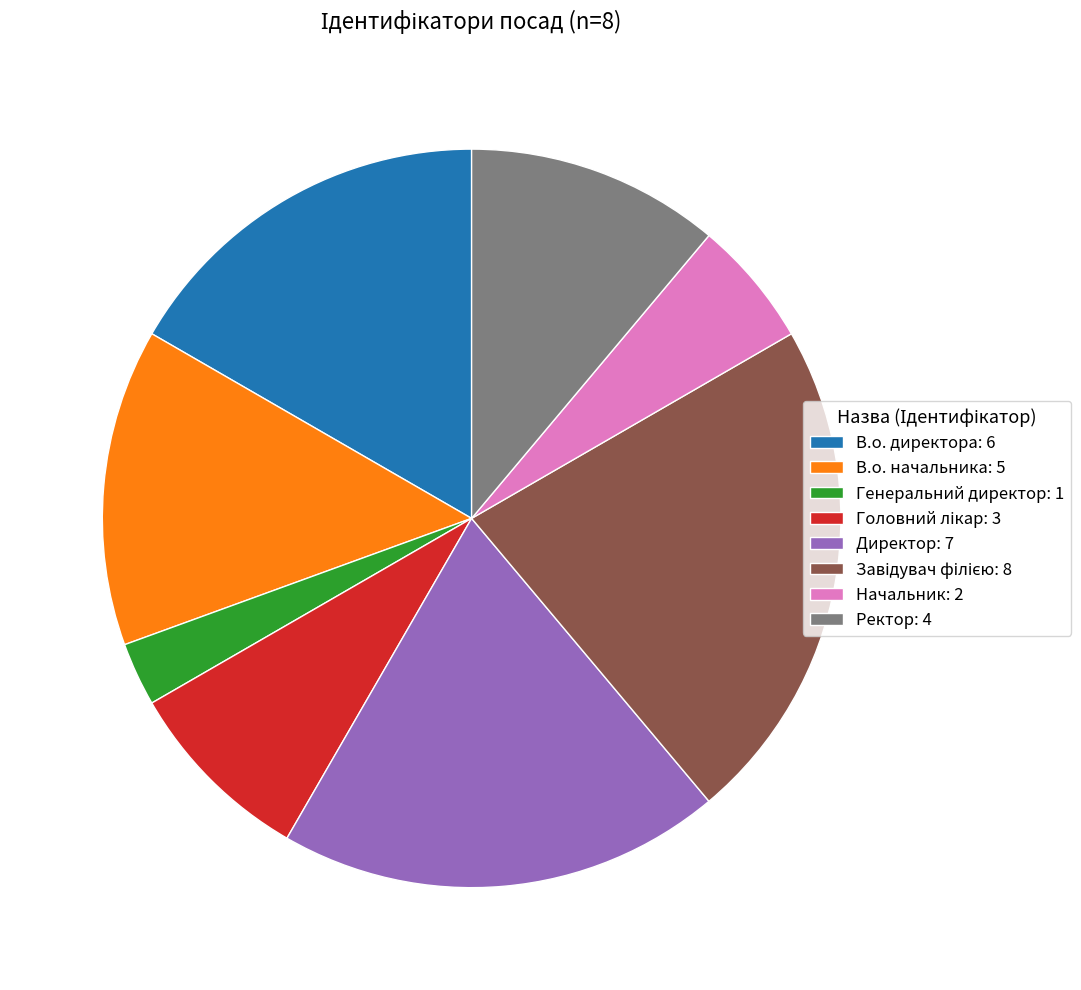

What is the ratio of the value at Начальник to the value at В.о. директора?

0.3